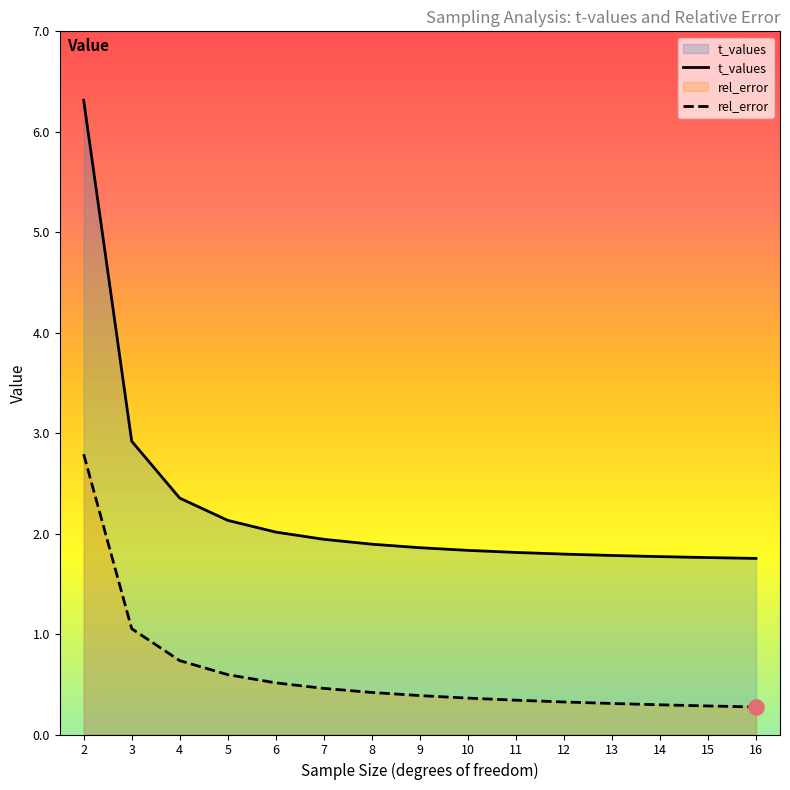

Which series reaches the maximum Y coordinate?

t_values